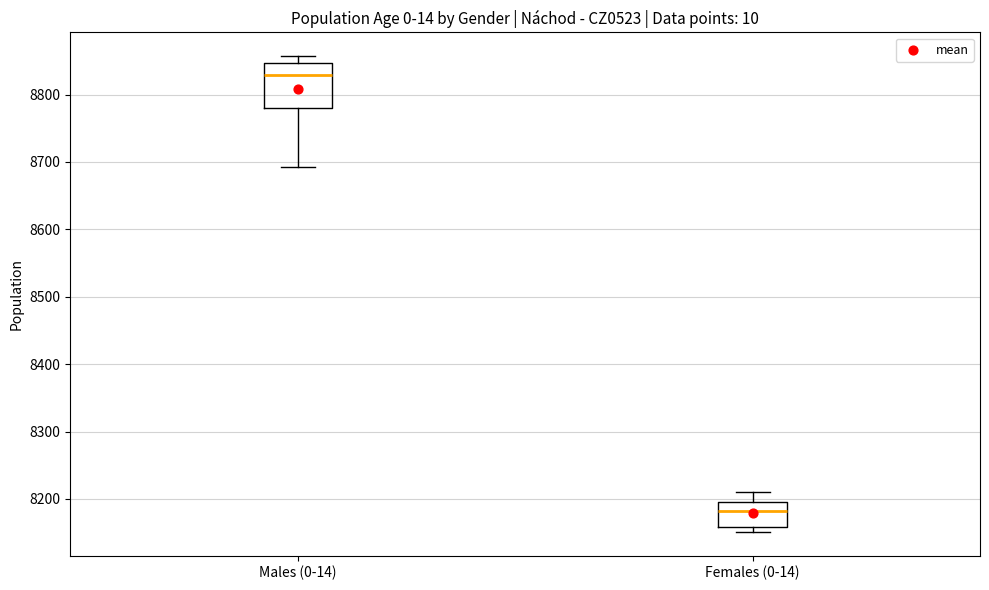

Comparing the boxes themselves (not the whiskers), which one is the tallest?

Males (0-14)